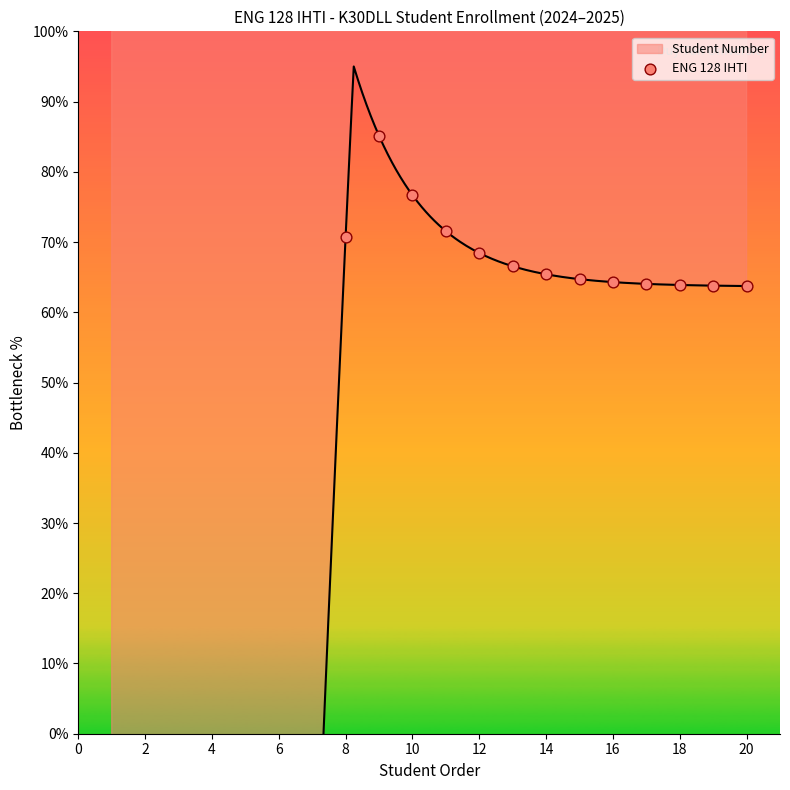

What is the change in value from 4 to 6?

+299.3